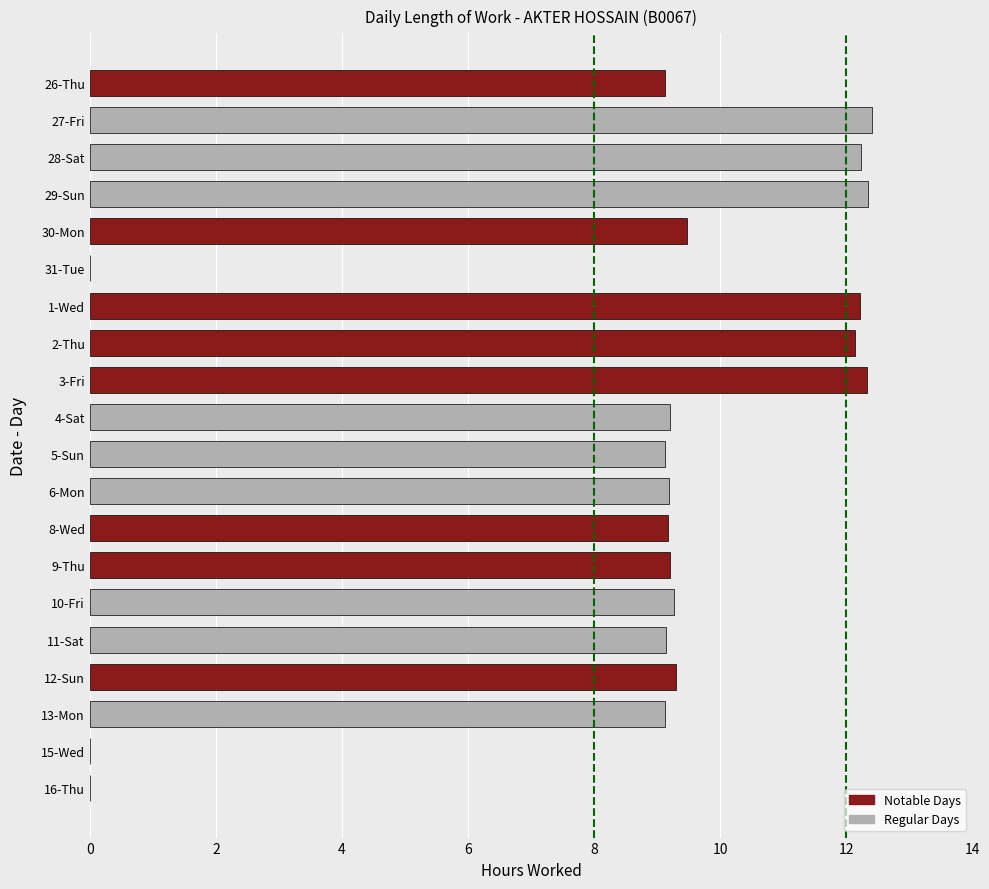

The value at 16-Thu is 0.0. True or false?

True